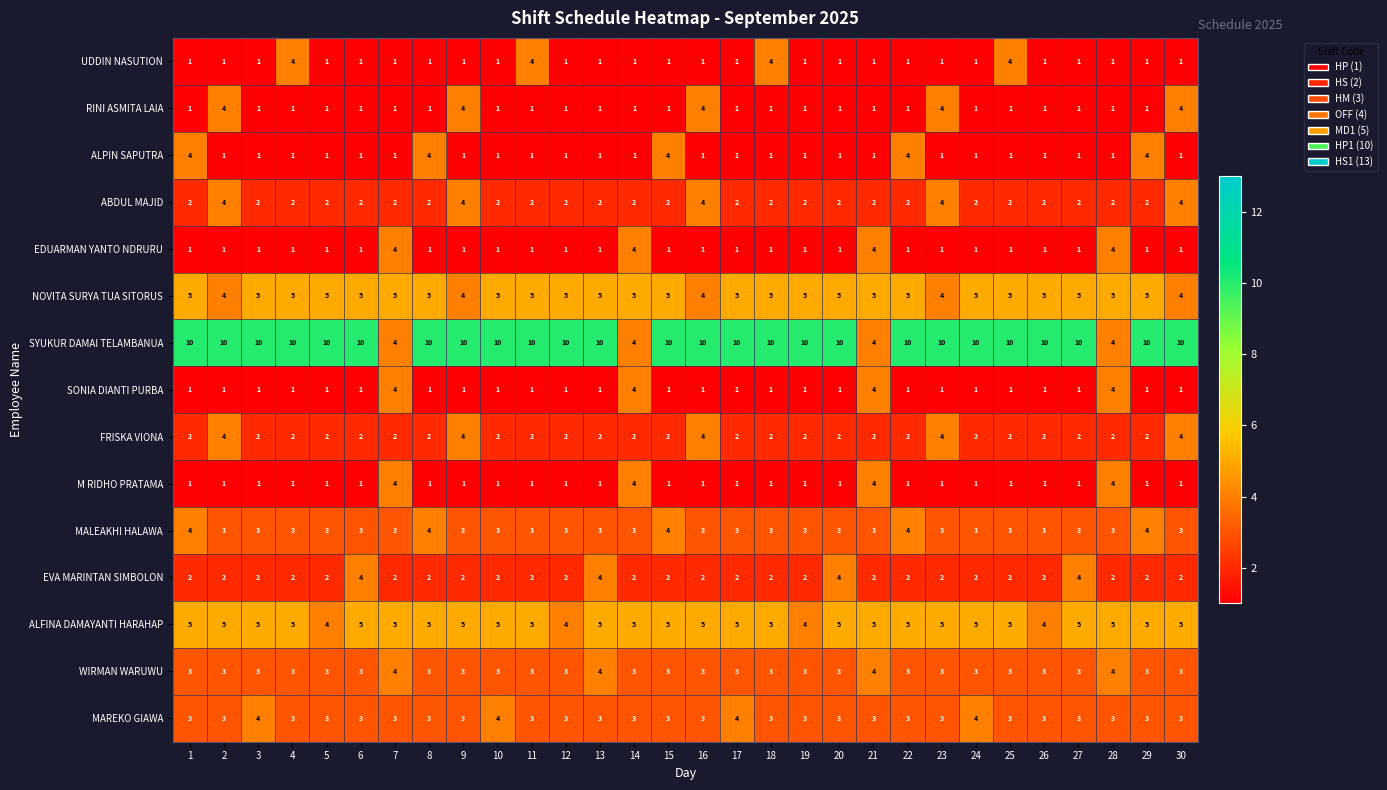

What is the sum of all SYUKUR DAMAI TELAMBANUA values?

276